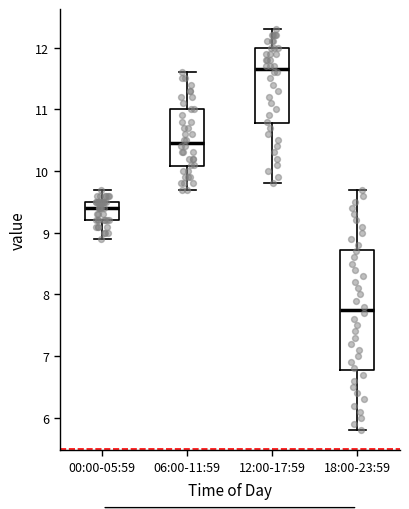

Reading left to right, read every box against the y-axis: the position of its median line, the range the box covers, and the ends of its whiskers. The values are not printed on the chart, so give them approximately, as read against the axis.

00:00-05:59: median 9.4, box 9.2 to 9.5, whiskers 8.9 to 9.7
06:00-11:59: median 10.5, box 10.1 to 11.0, whiskers 9.7 to 11.6
12:00-17:59: median 11.7, box 10.8 to 12.0, whiskers 9.8 to 12.3
18:00-23:59: median 7.8, box 6.8 to 8.7, whiskers 5.8 to 9.7